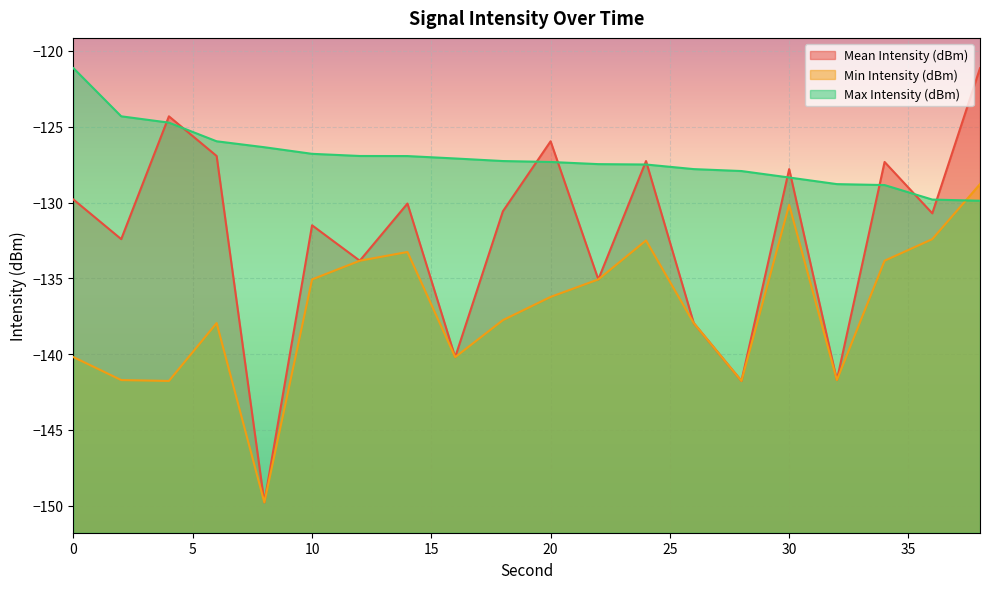

Rank the series at 36 from lowest to highest value.

Min Intensity (dBm), Mean Intensity (dBm), Max Intensity (dBm)